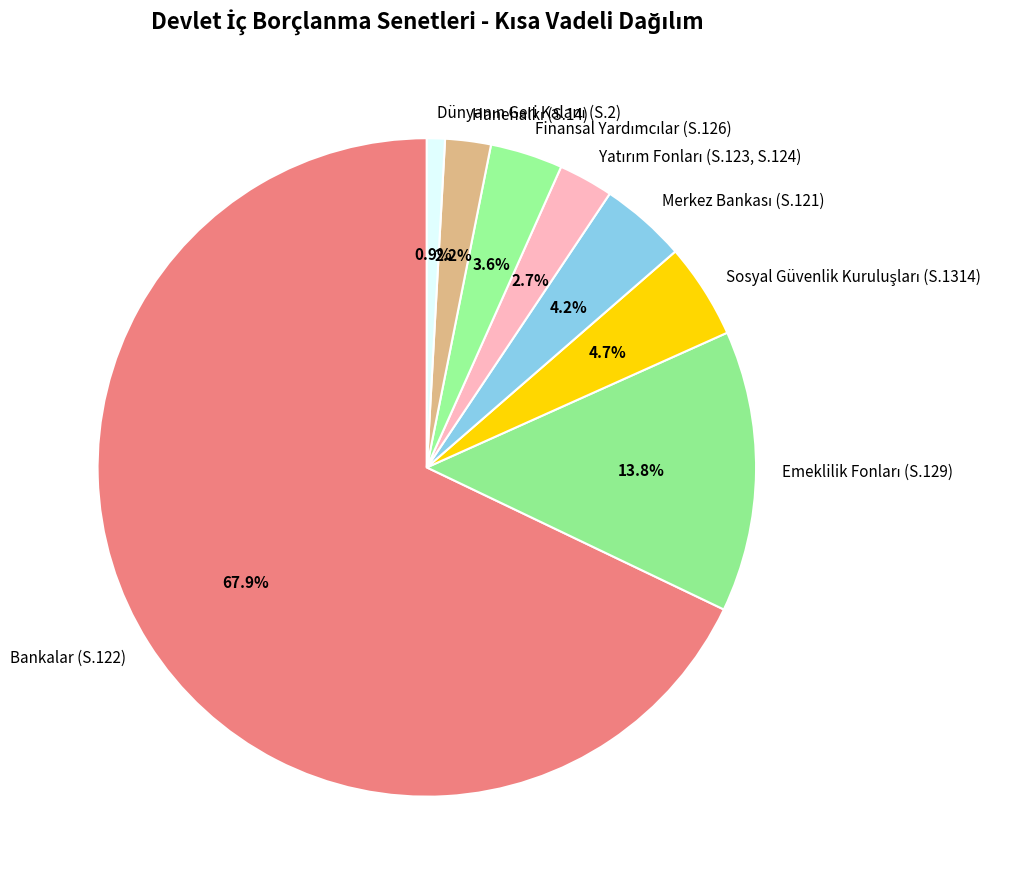

Does any single category account for the majority?

Yes